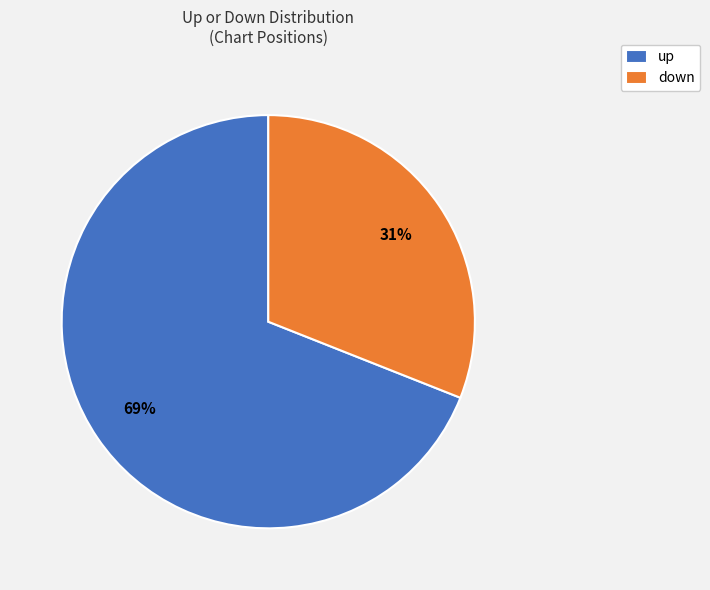

Approximately how many times larger is the value at up compared to down?

2.2